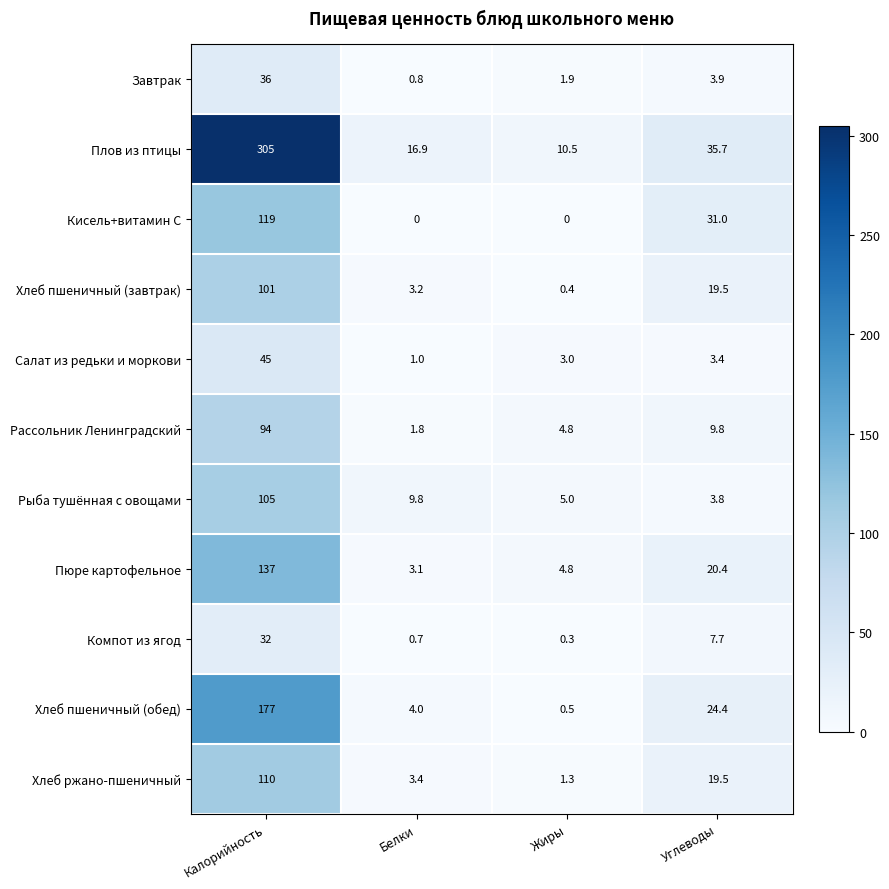

The Хлеб пшеничный (обед) series shows 177.0 at Калорийность. True or false?

True